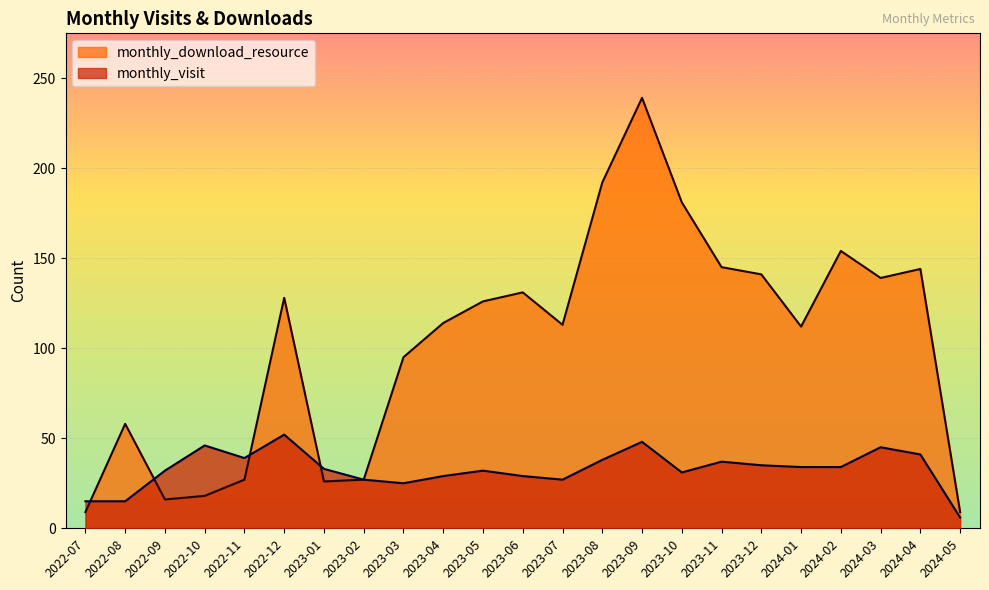

Does the chart display data point markers on the line(s)?

No